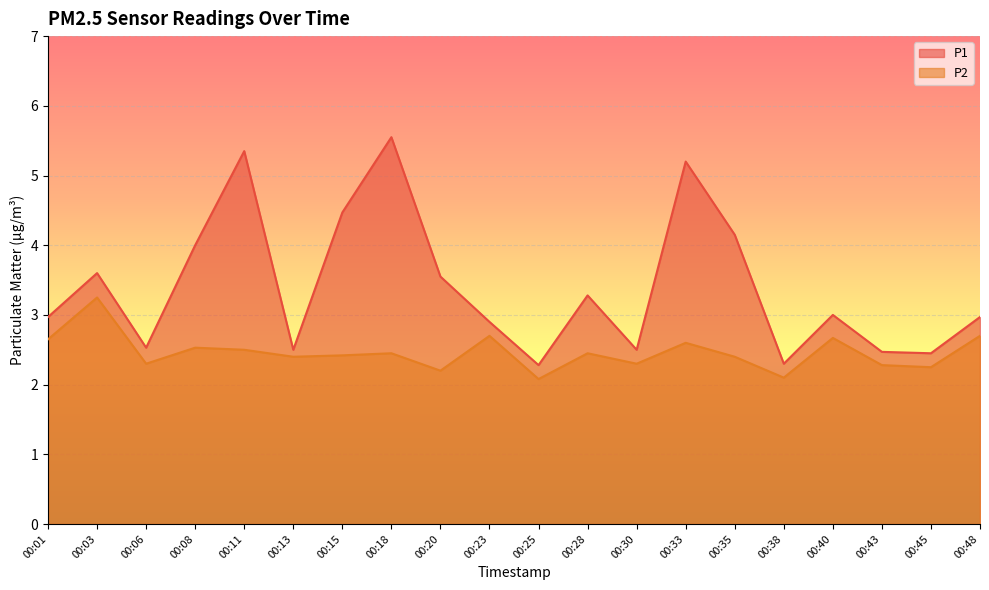

What is the lowest value of the P1 series?

2.3